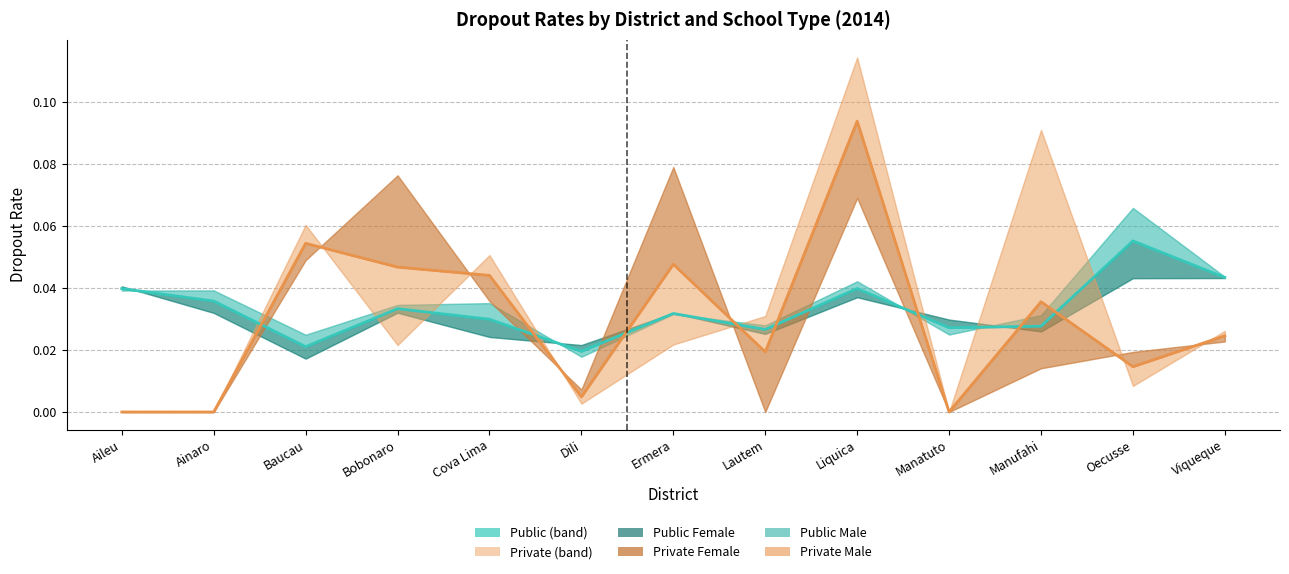

What is the sum of all Public Total Line values?

0.4